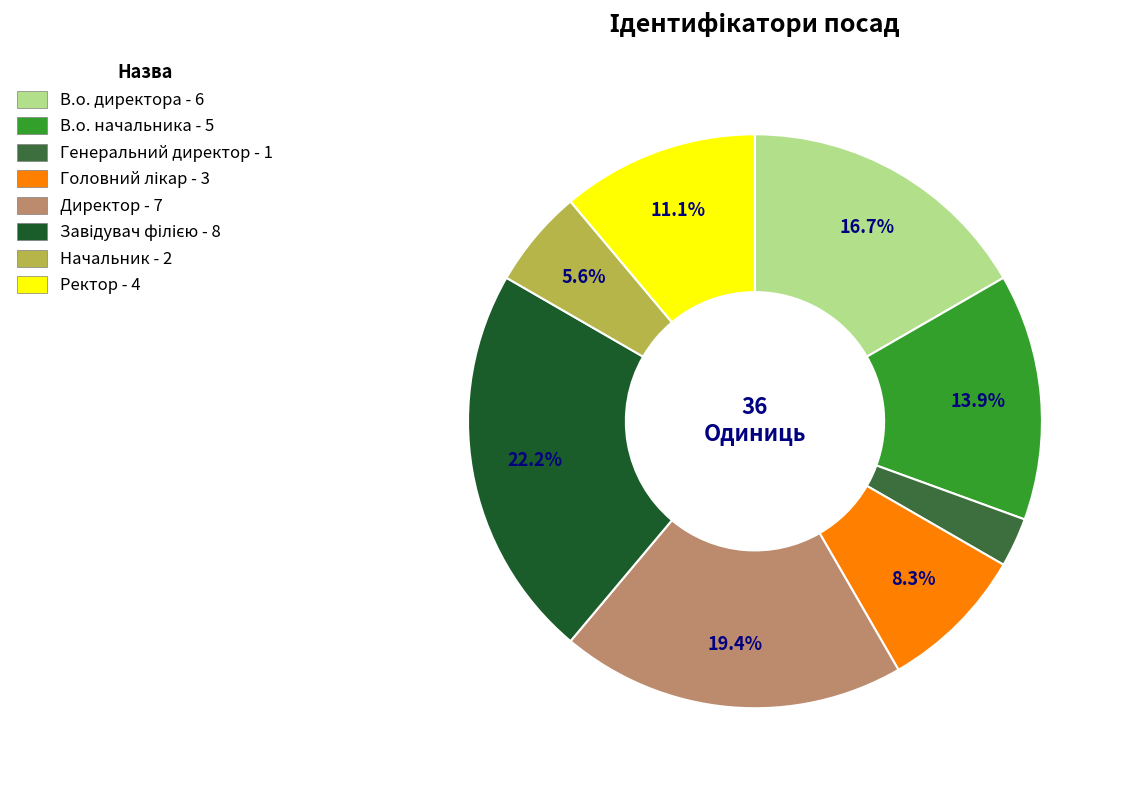

Which category has the smallest portion of the pie?

Генеральний директор